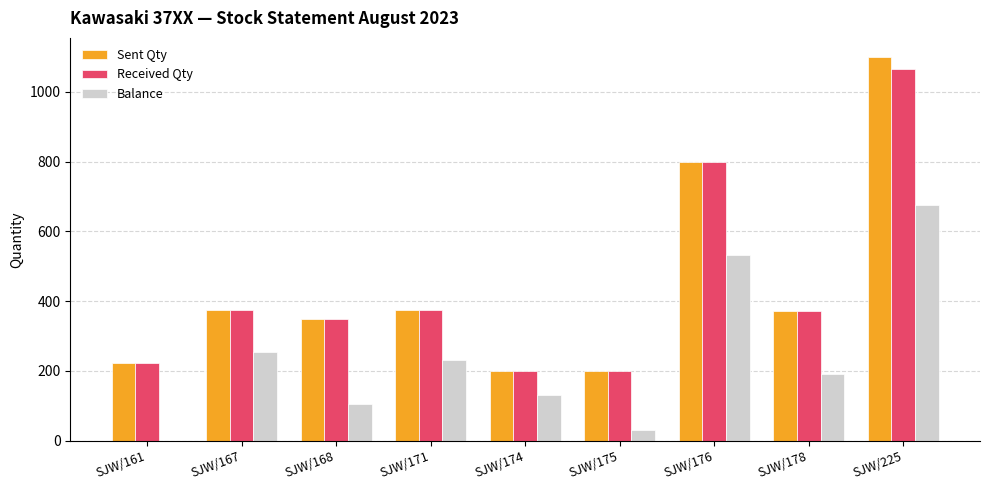

What is the maximum value shown in the chart?

1100